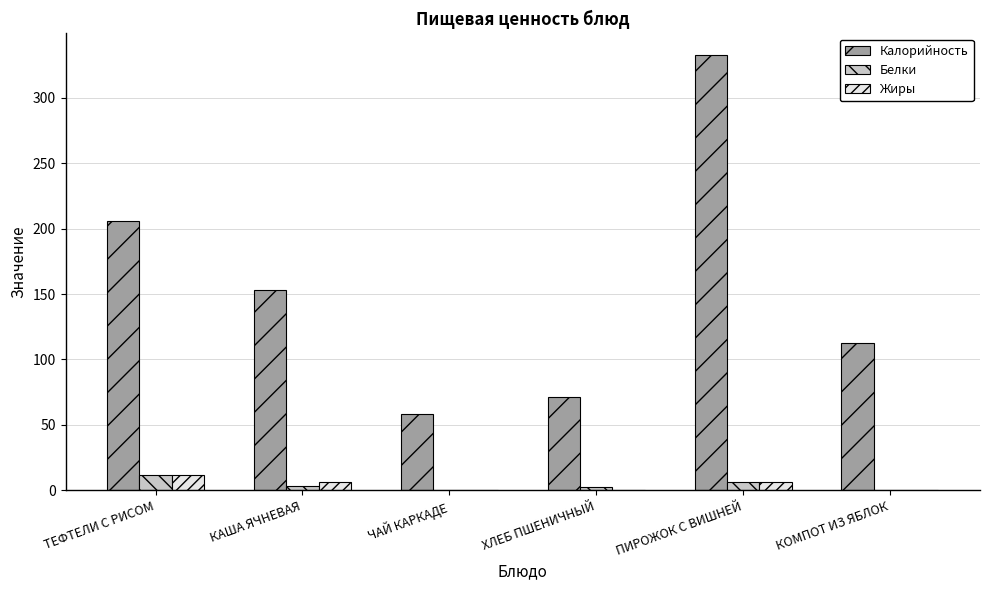

How many groups of bars are there?

6